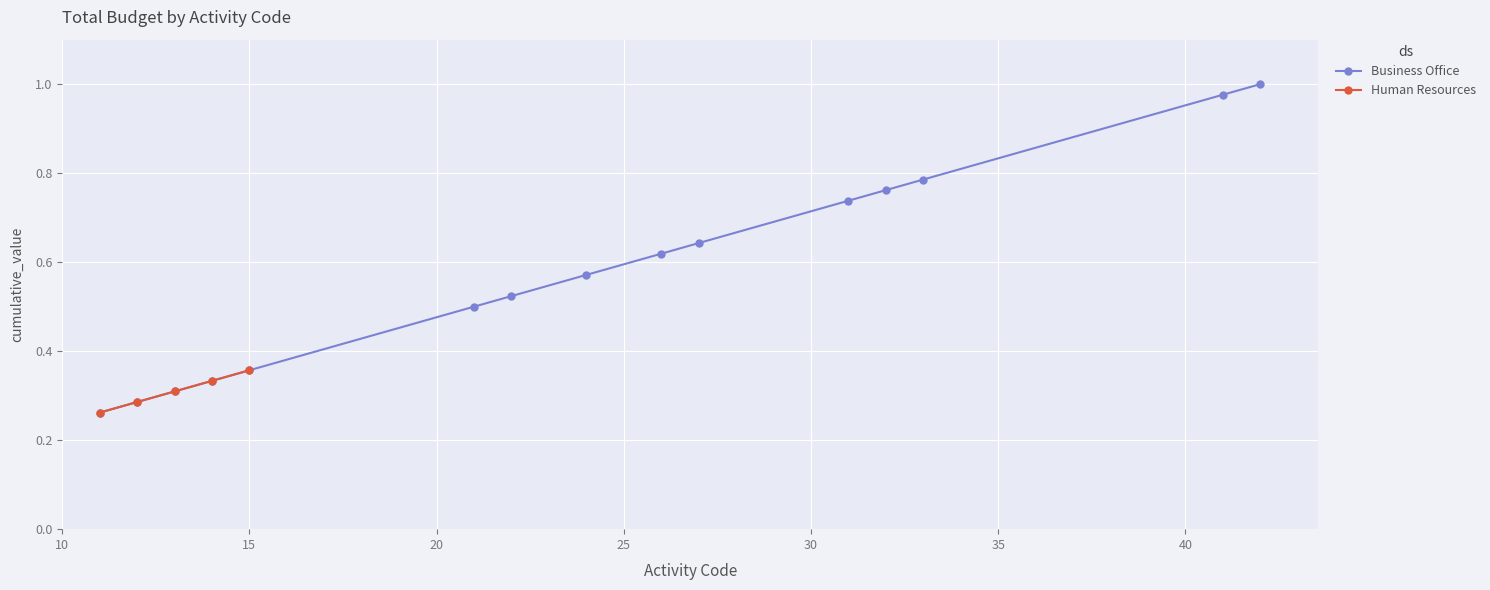

What value does the data have at 21?

0.5